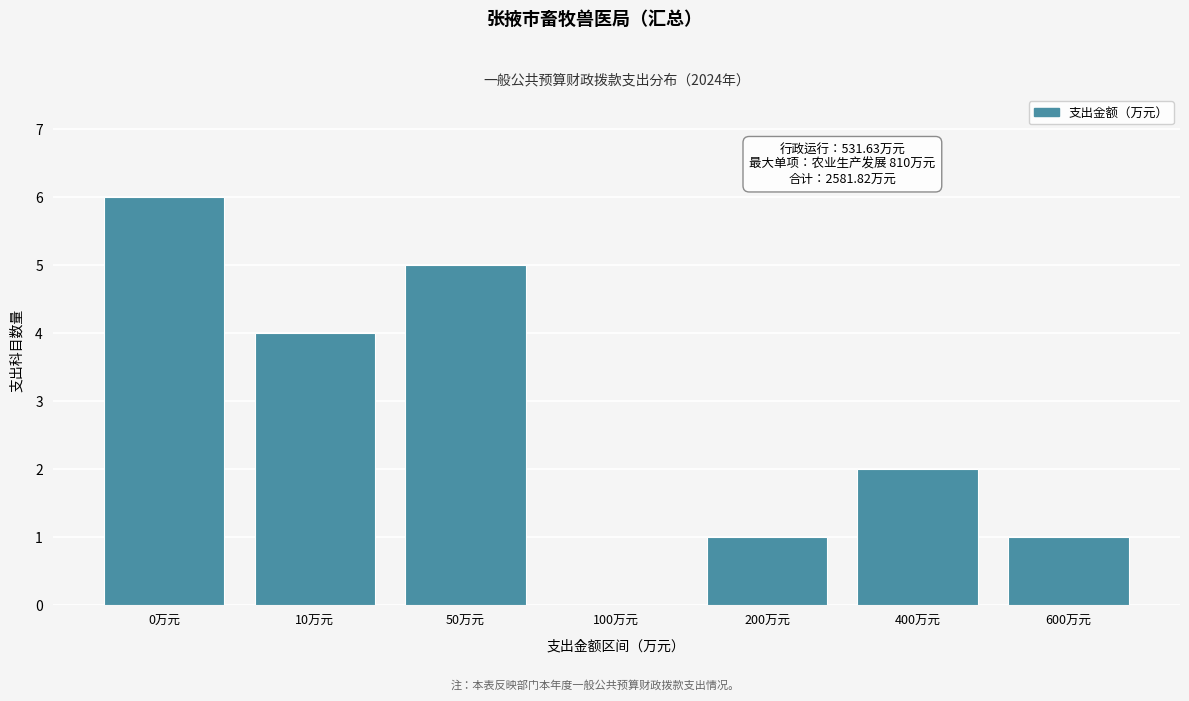

Reading left to right, transcribe all the data shown in this chart.

0万元=6	10万元=4	50万元=5	100万元=0	200万元=1	400万元=2	600万元=1